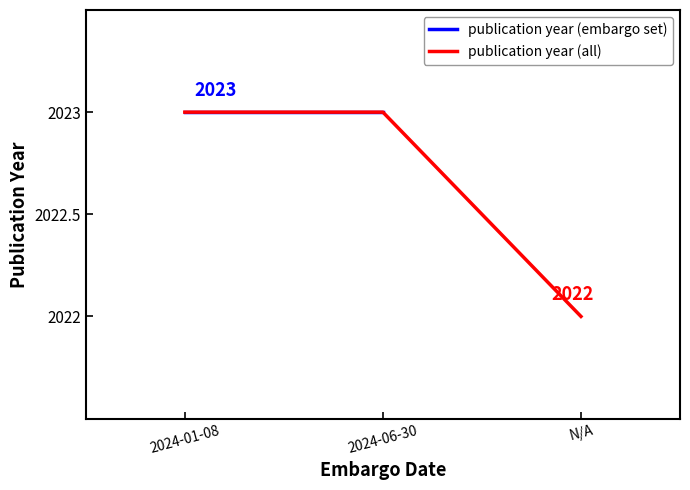

What is the value of the 3rd point from the left?

2022